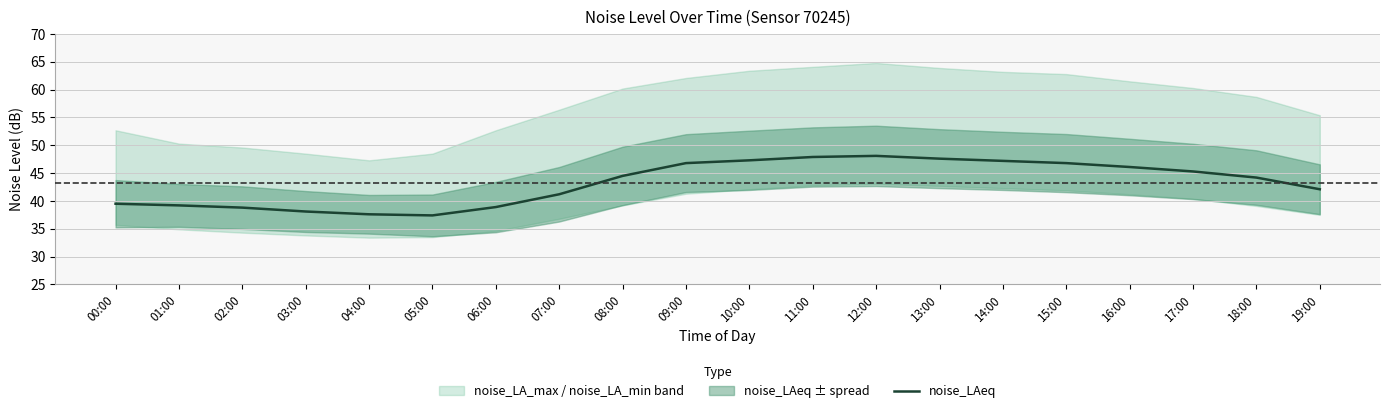

Reading left to right, extract all data points from this chart.

00:00=39.5	01:00=39.2	02:00=38.8	03:00=38.1	04:00=37.6	05:00=37.4	06:00=38.9	07:00=41.2	08:00=44.5	09:00=46.8	10:00=47.3	11:00=47.9	12:00=48.1	13:00=47.6	14:00=47.2	15:00=46.8	16:00=46.1	17:00=45.3	18:00=44.2	19:00=42.1